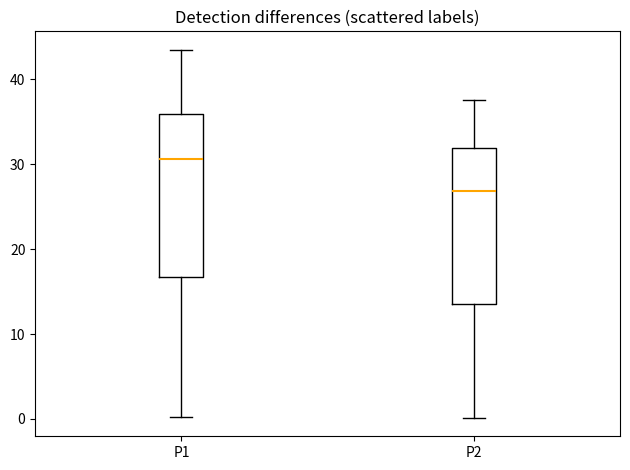

Where does the upper whisker of the box for P2 end on the y-axis? The values are not printed on the chart, so give them approximately, as read against the axis.

38